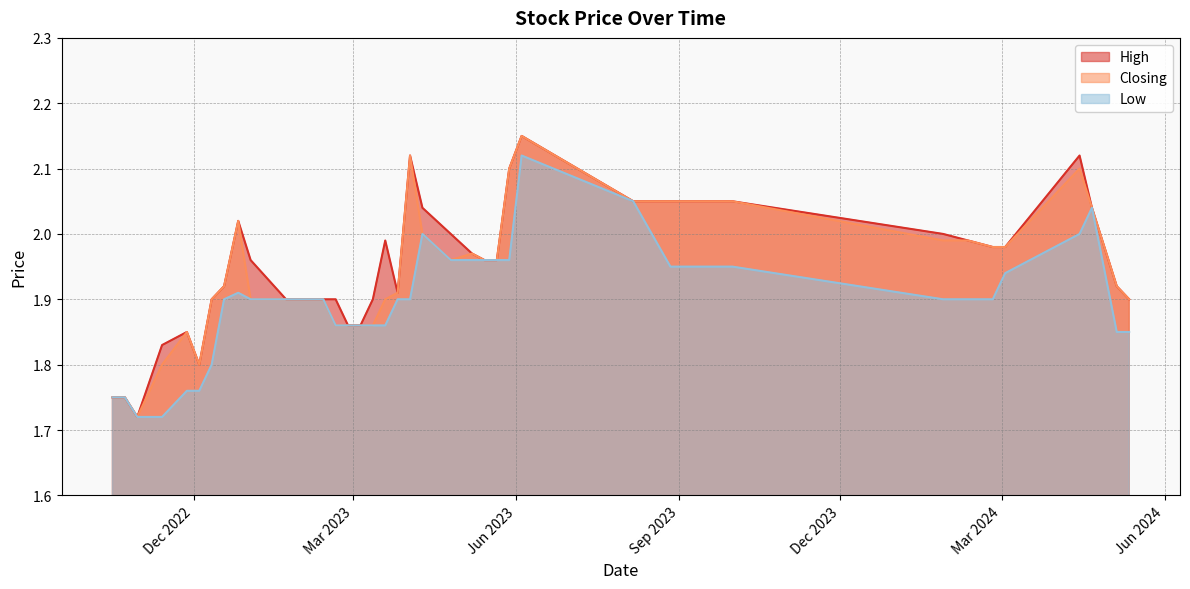

The Low series shows 1.4 at 14/04/2024. True or false?

False